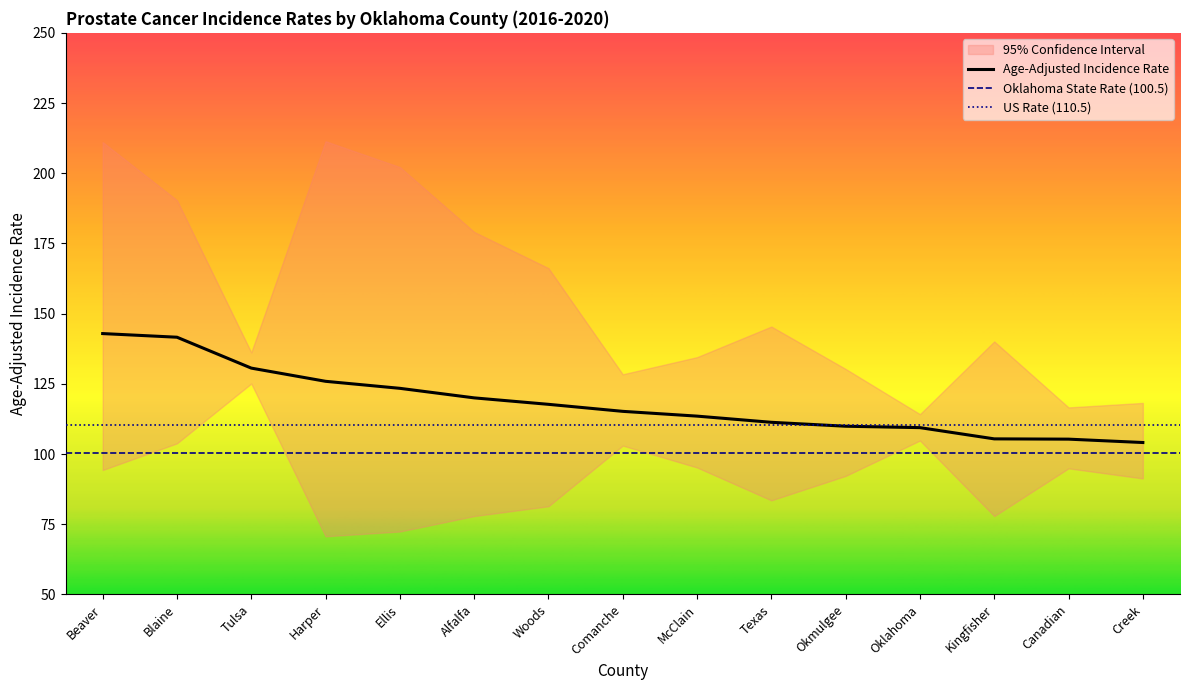

At Woods, list the series in order from smallest to largest.

Lower 95% CI, Age-Adjusted Incidence Rate, Upper 95% CI